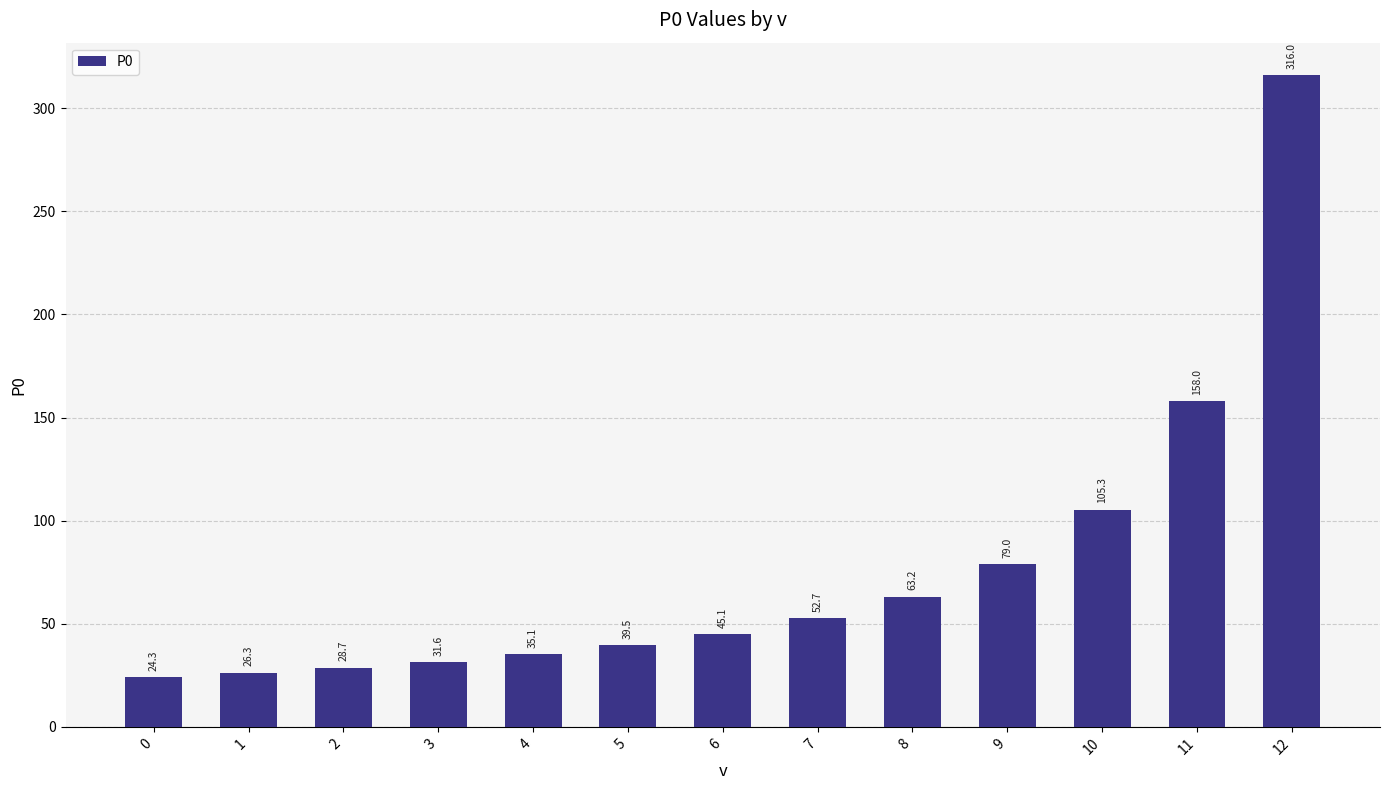

What is the minimum value shown in the chart?

24.3